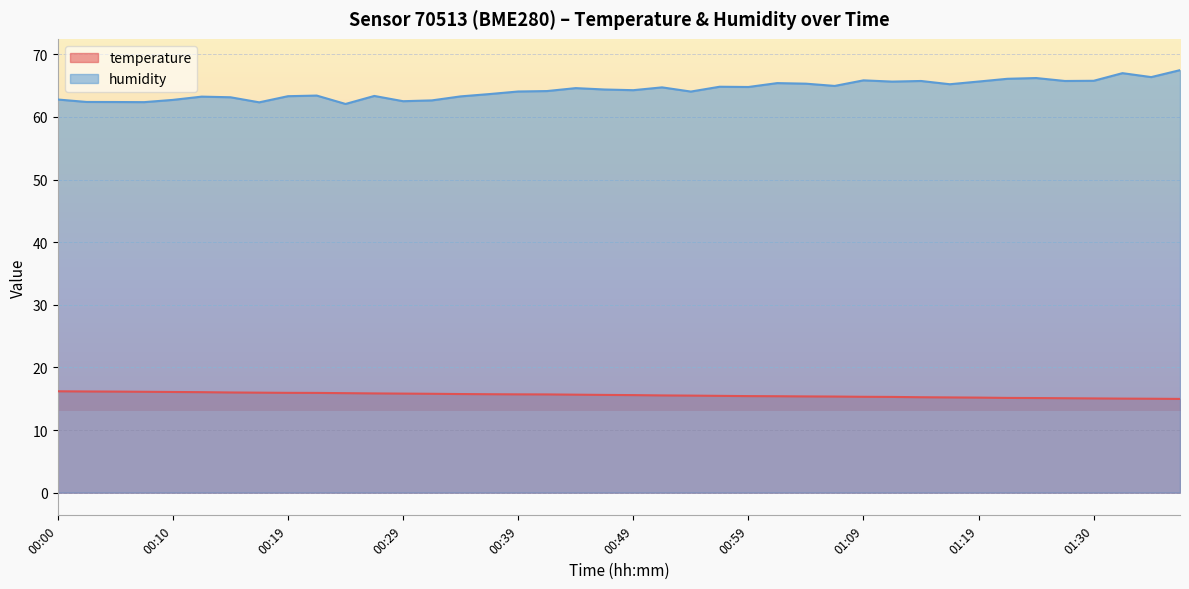

What is the sum of all humidity values?

2574.2